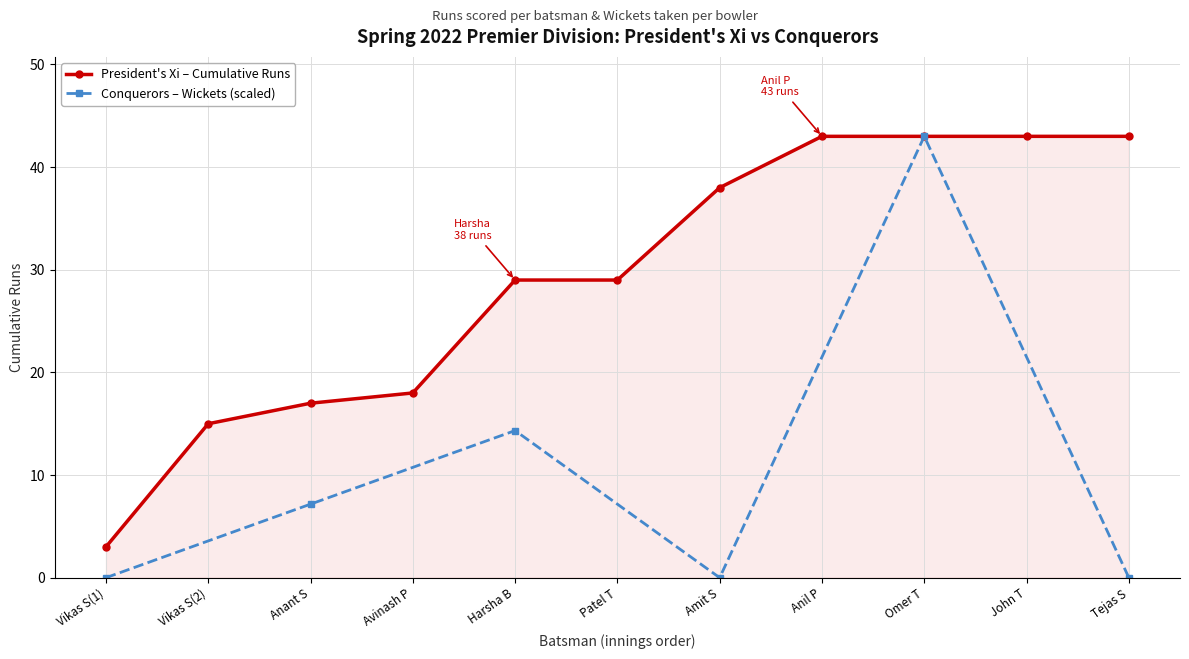

What is the highest value of the Conquerors – Wickets (scaled) series?

43.0